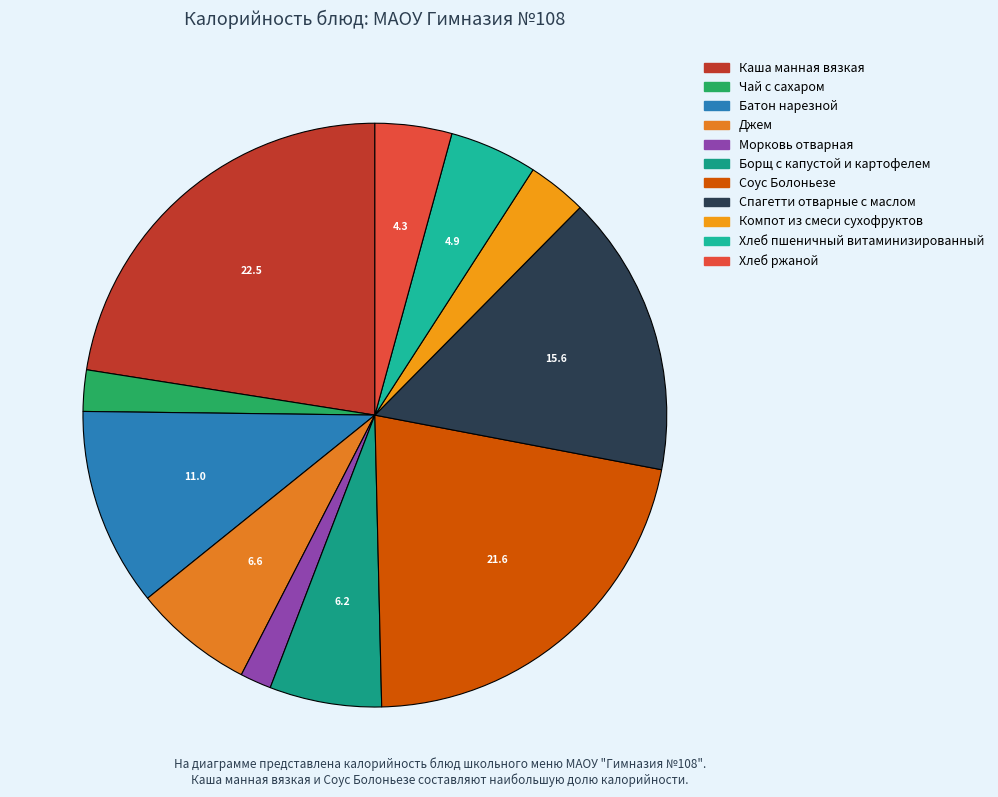

To the nearest percent, what portion does Каша манная вязкая represent?

23%